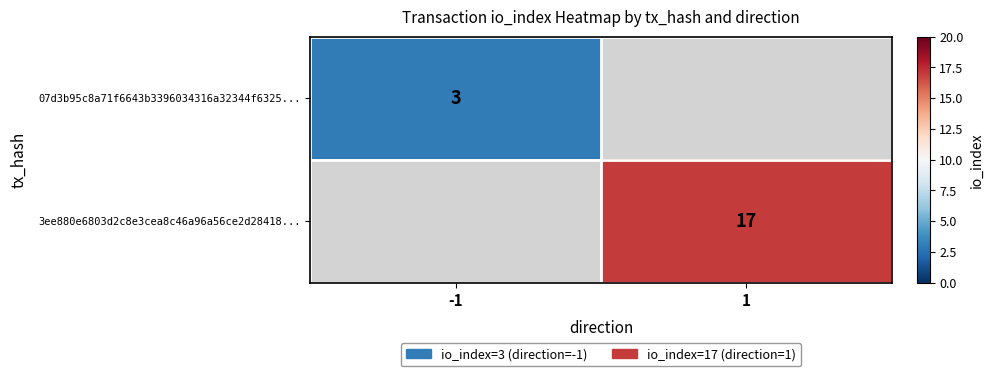

The 3ee880e6803d2c8e3cea8c46a96a56ce2d28418... series shows 28 at 1. True or false?

False